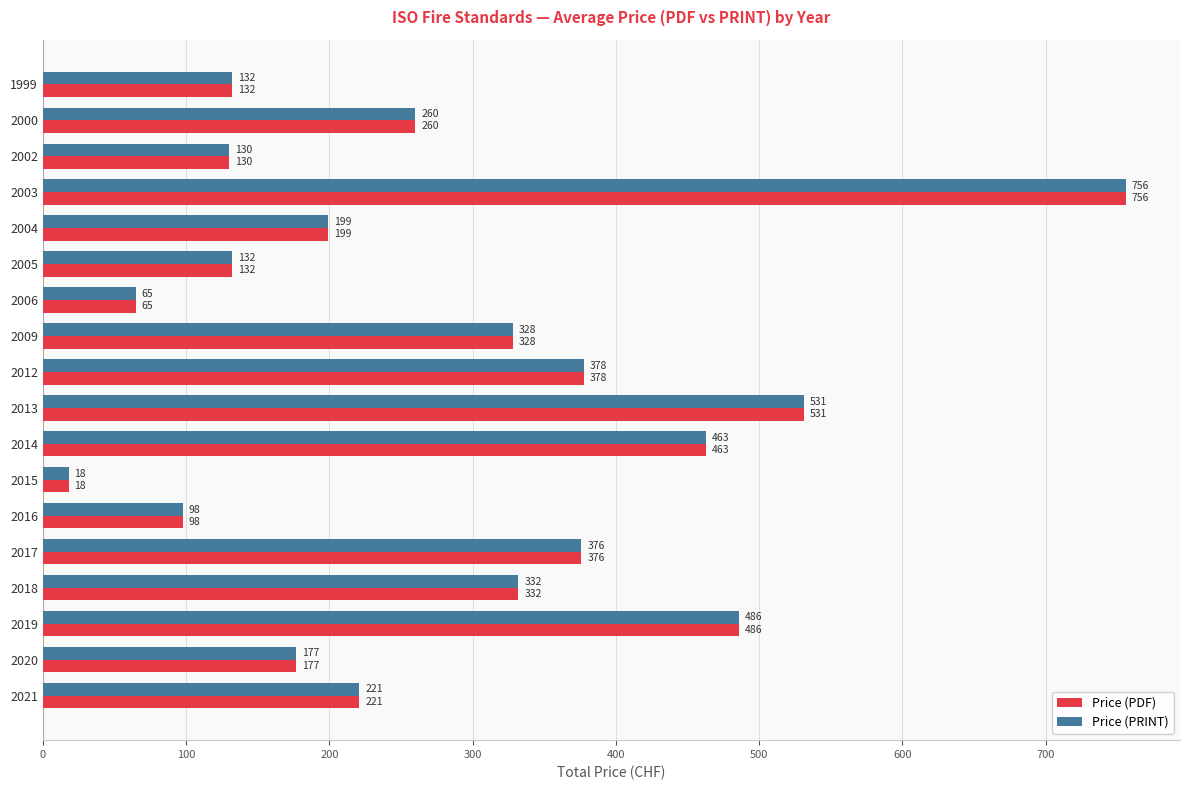

Which category has the lowest value across all series?

2015